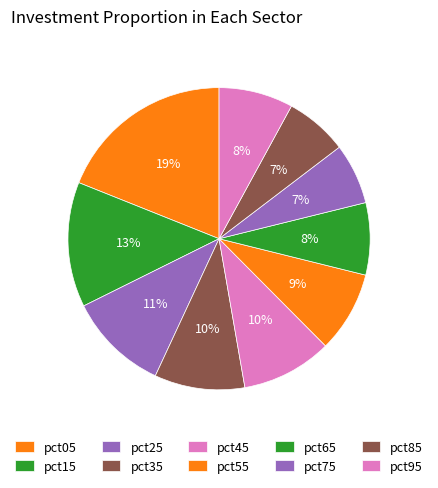

Which slice is the largest?

pct05